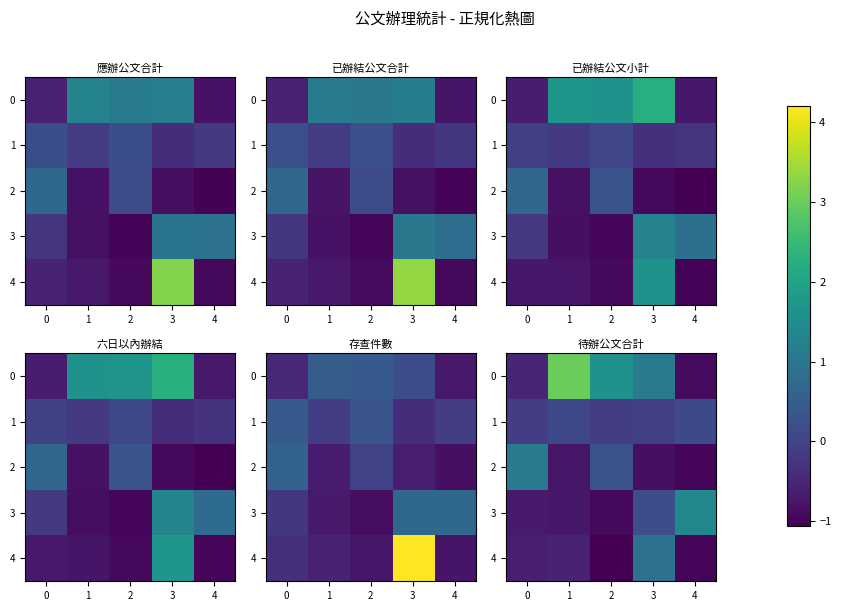

At how many categories does at least one series exceed 2?

1